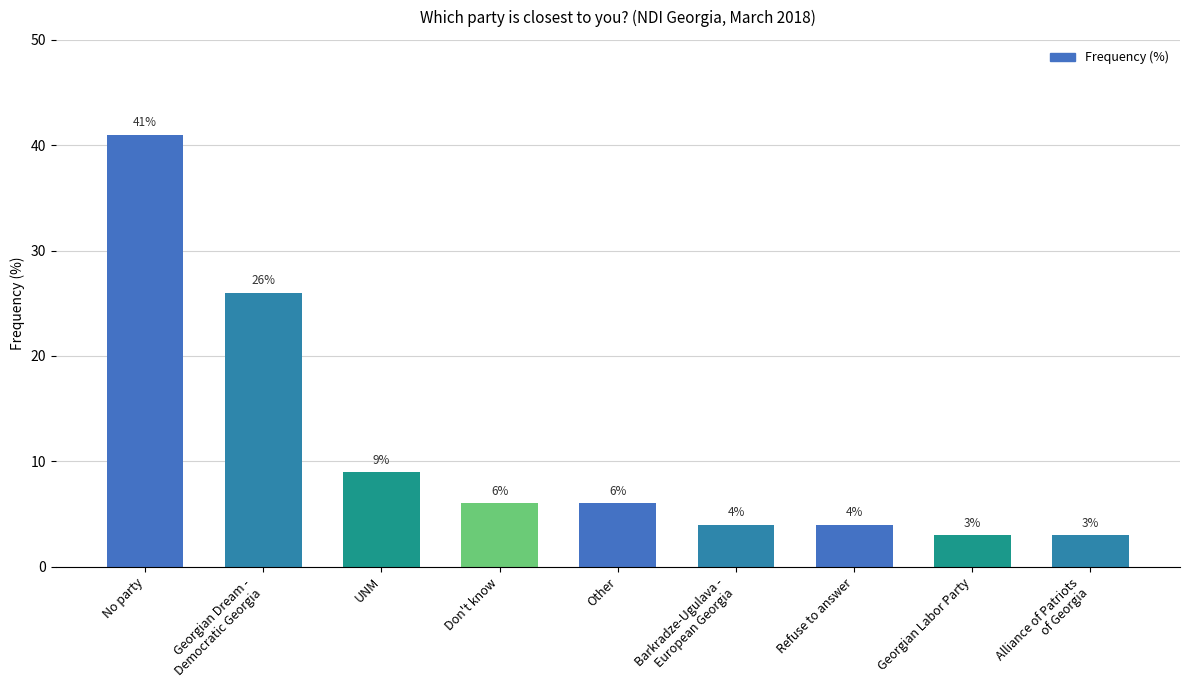

Reading left to right, list all the values displayed in this chart.

41	26	9	6	6	4	4	3	3